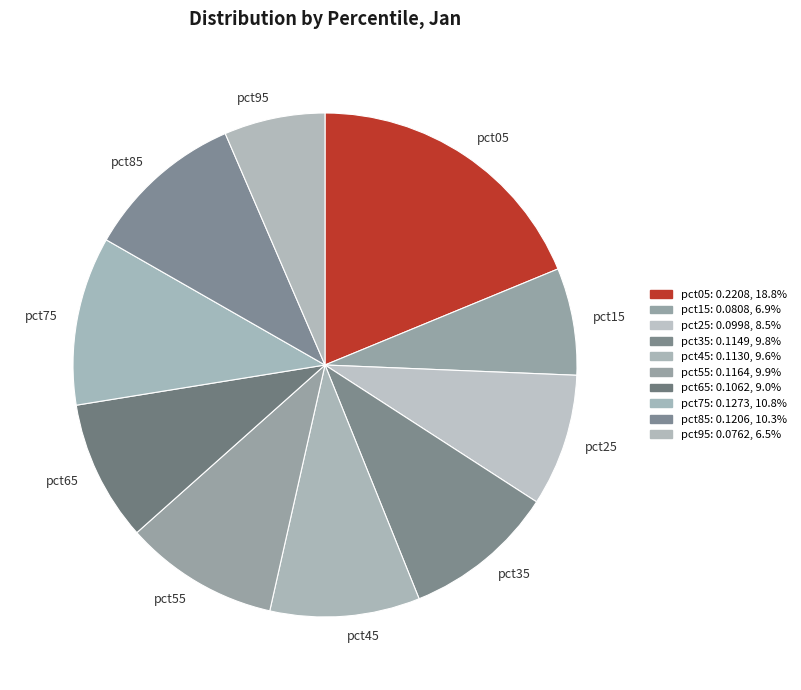

Which slice is the largest?

pct05